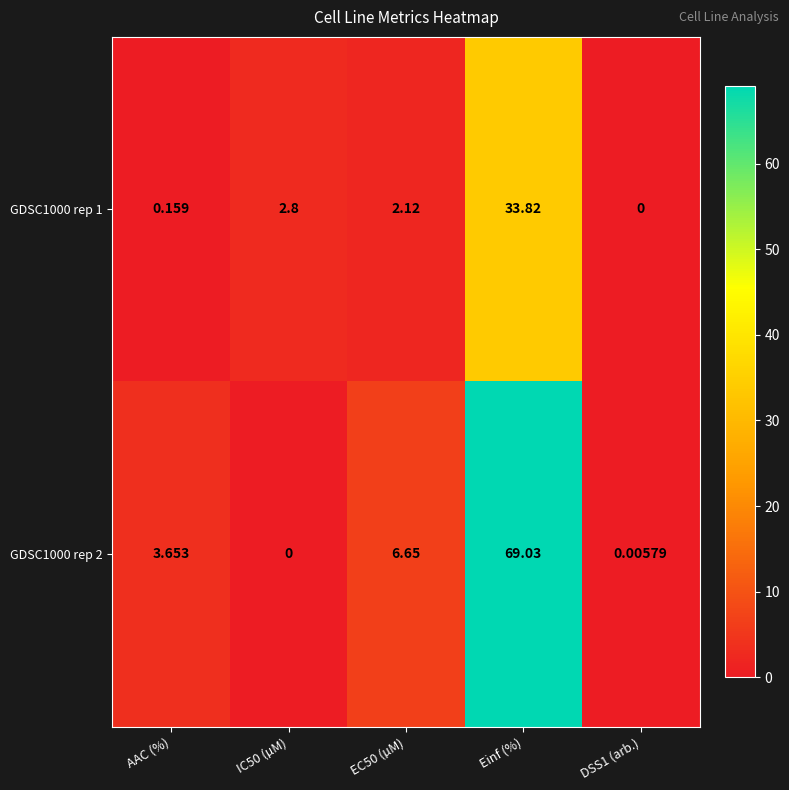

Which category has the highest value in the GDSC1000 rep 2 series?

Einf (%)